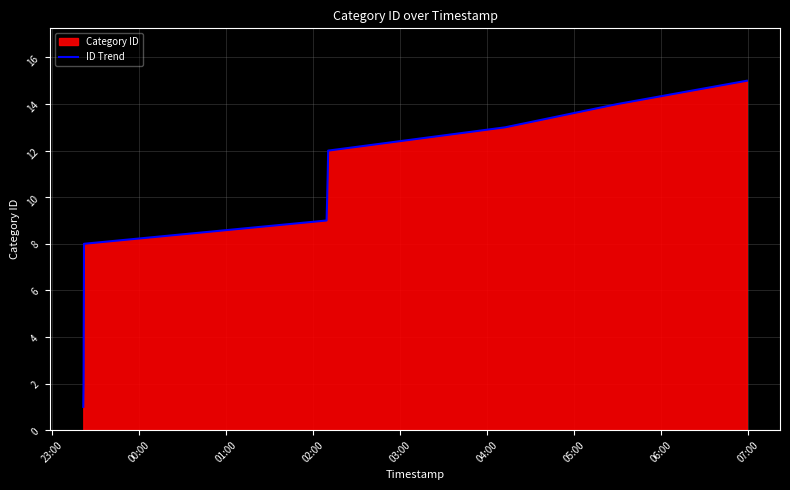

What is the greatest value displayed?

15